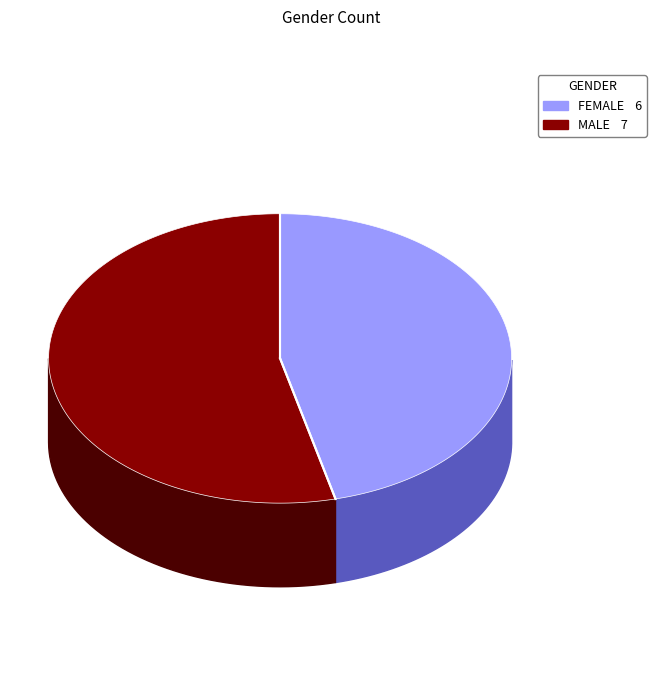

Is it true that Ж is 37% of the pie?

False